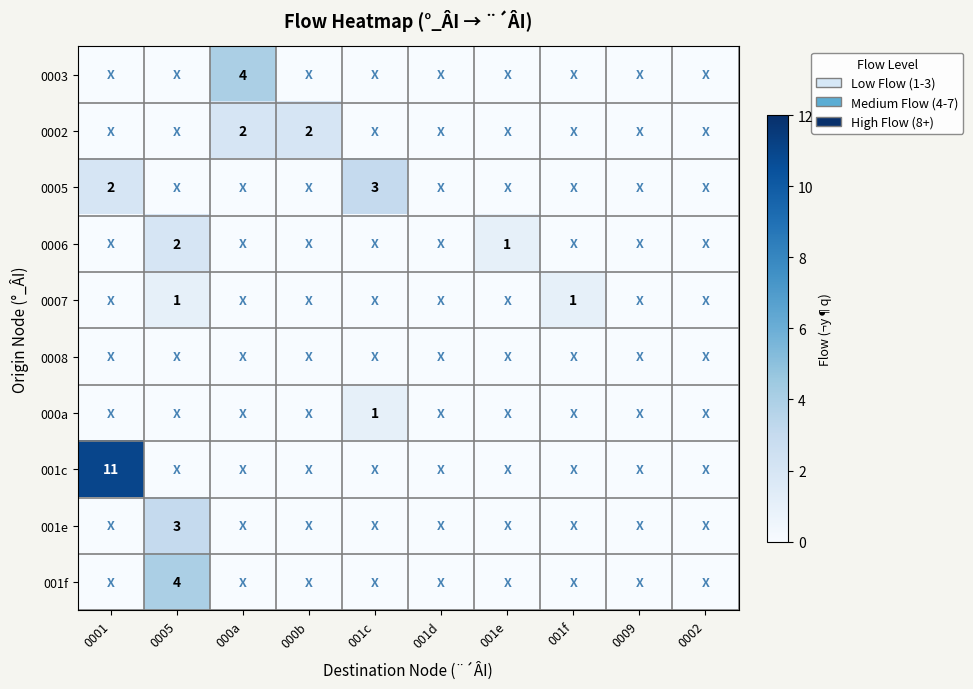

List the labels in order of 000a value, smallest first.

0001, 0005, 000a, 000b, 001d, 001e, 001f, 0009, 0002, 001c